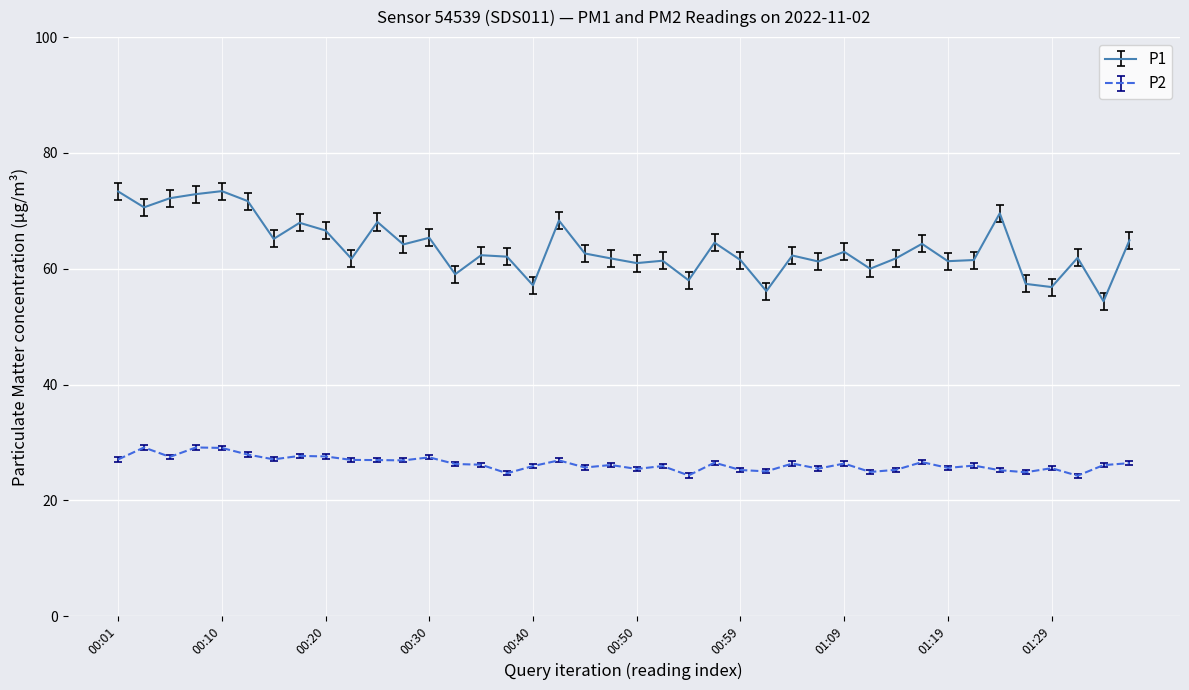

Is this an area chart (filled region under the line)?

No